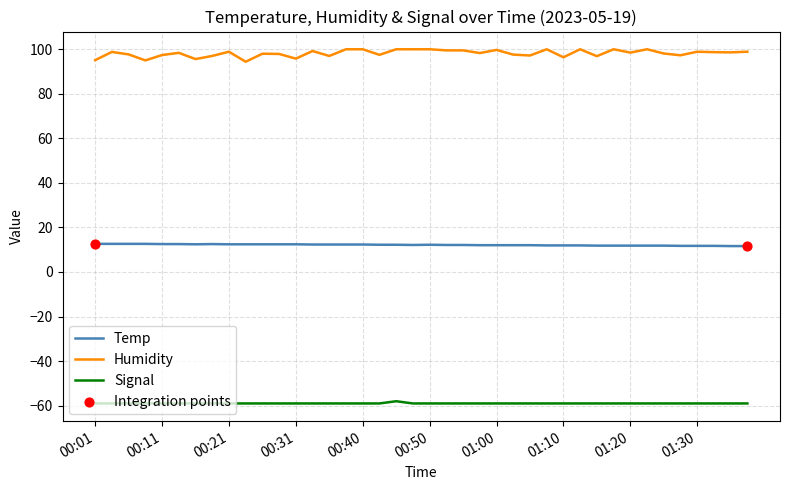

Which series has the largest range (max minus min)?

Humidity